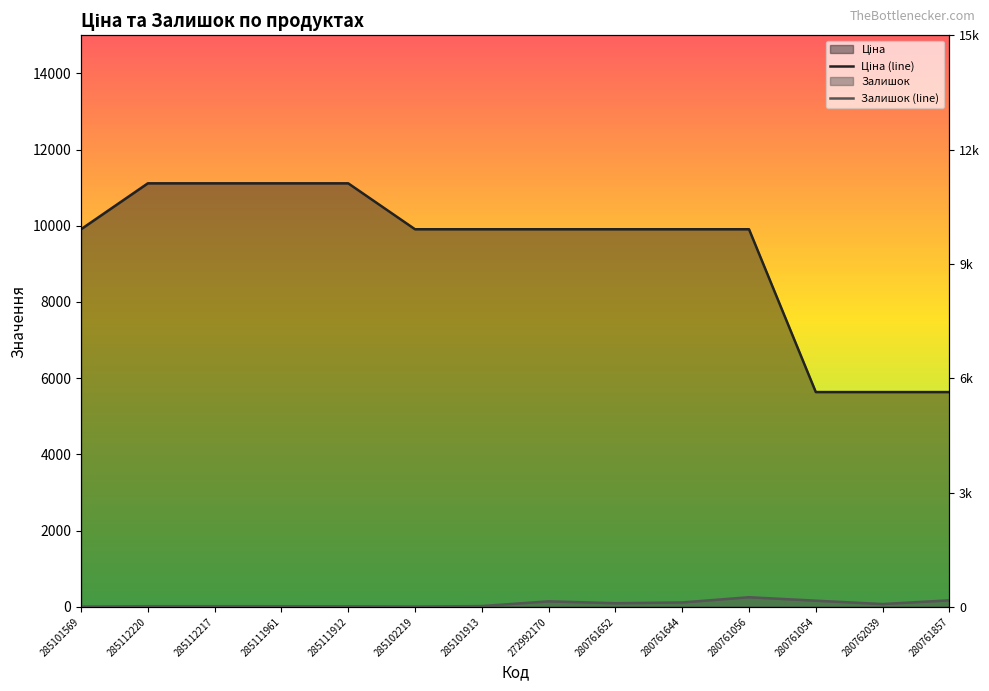

At which category is the sum across all series the highest?

285112220